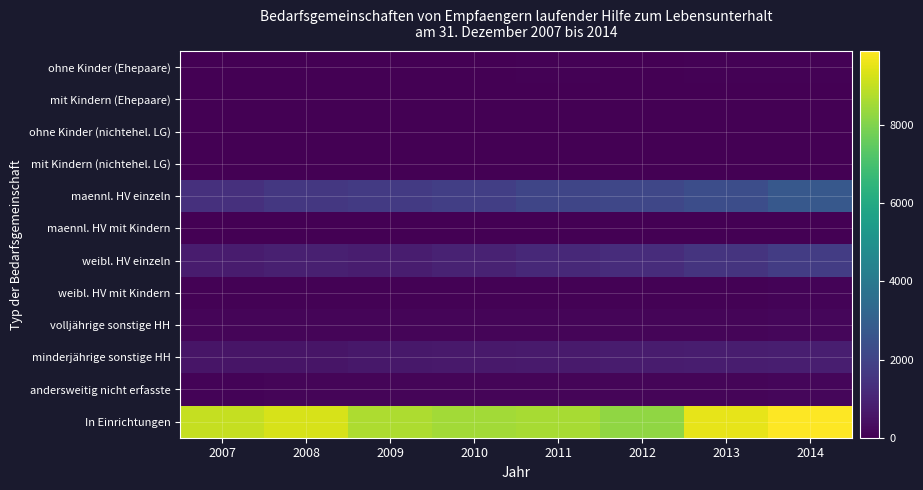

At which category is the sum across all series the highest?

2014